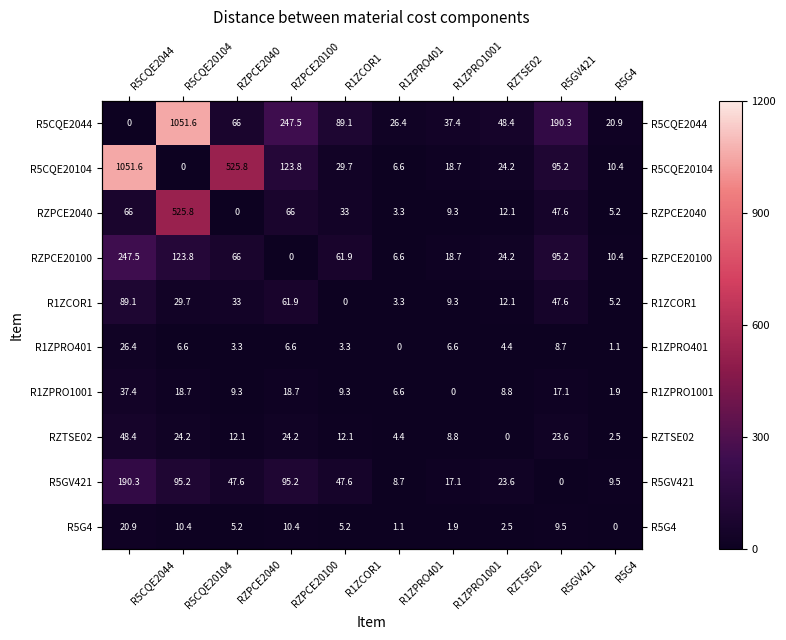

The RZTSE02 series shows 4.4 at R1ZPRO401. True or false?

True